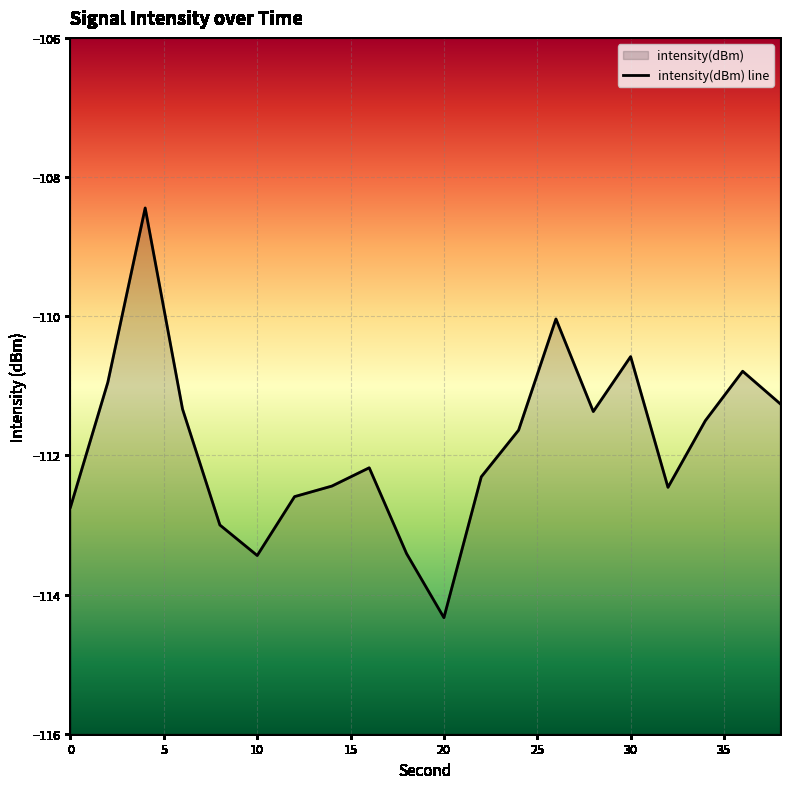

What is the value of the 1st point from the left?

-112.7